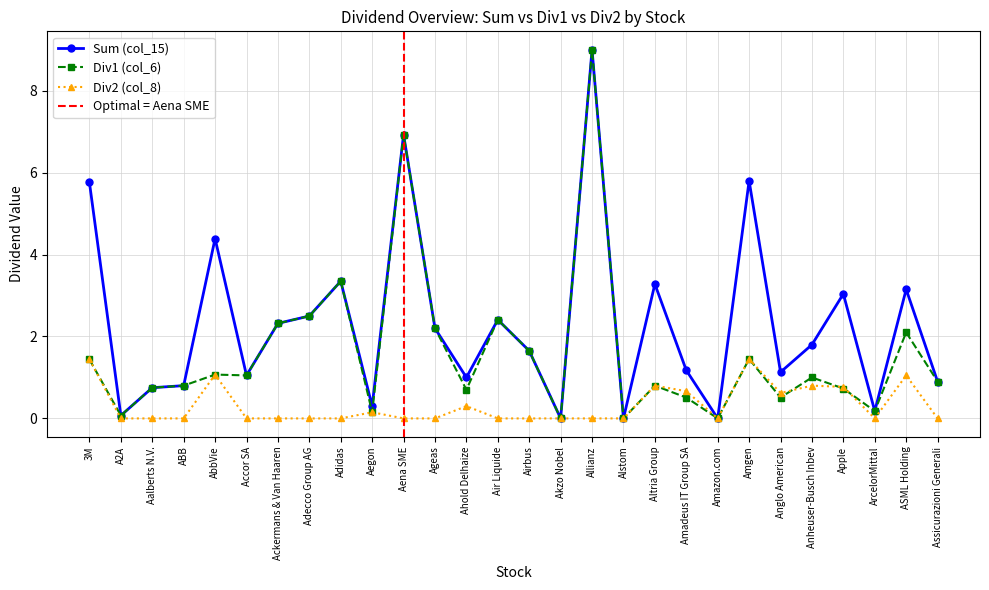

Is it true that Div1 (col_6) equals 0.2 at ArcelorMittal?

True